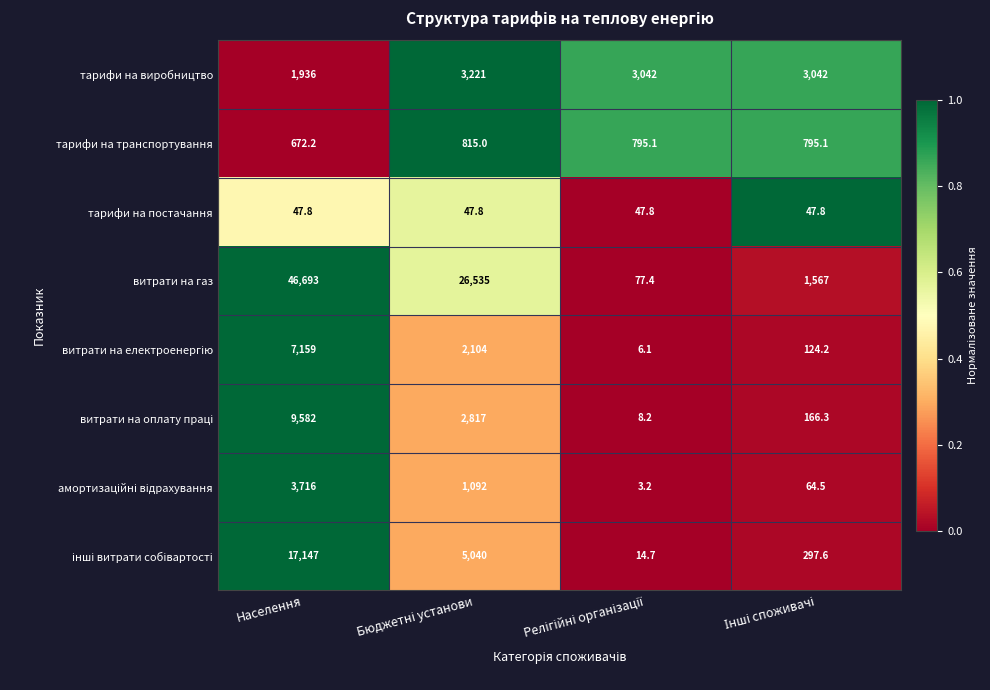

Which series has the largest total across all categories?

витрати на газ